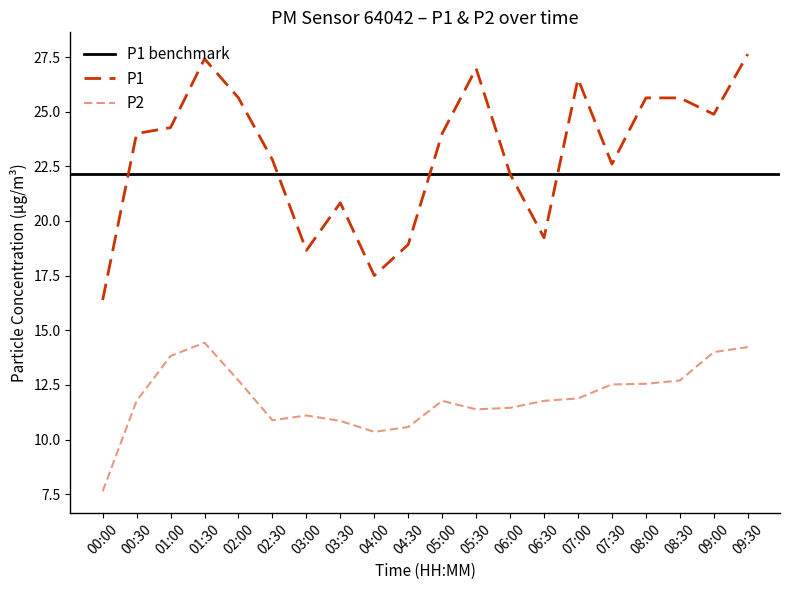

How many data points in P1 are less than 24?

9